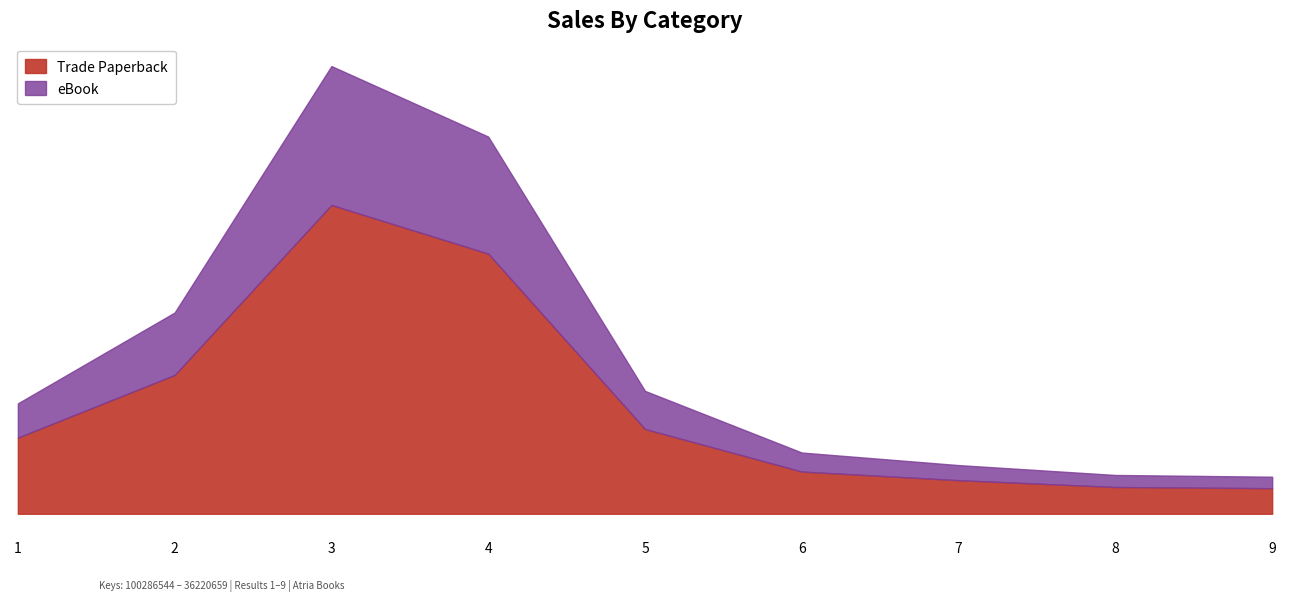

The value of eBook at 1 is 32043286. True or false?

False